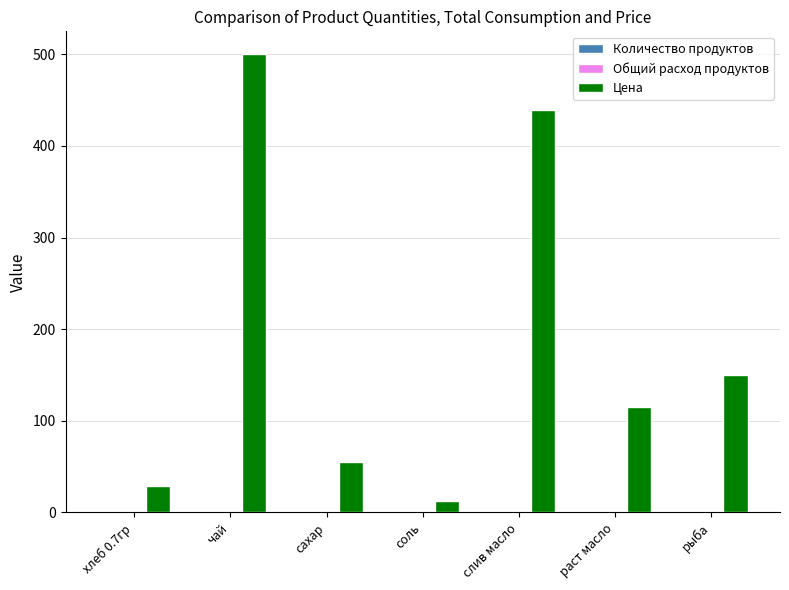

What is the spread (max minus min) of values at соль?

12.0